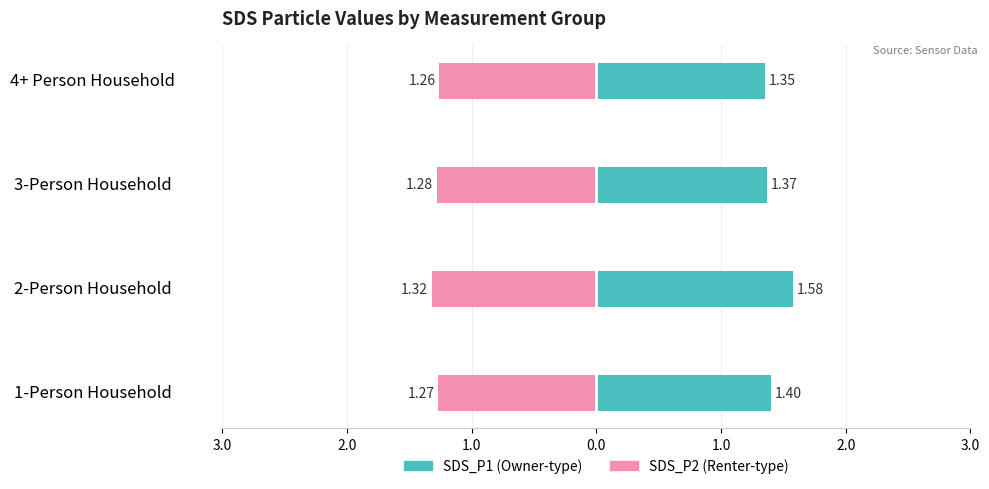

What is the highest value of the SDS_P2 series?

-1.3